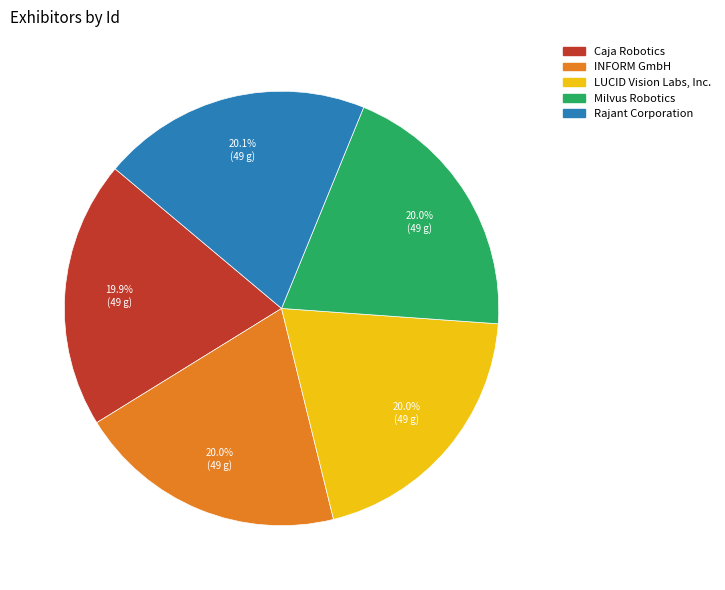

Combined, what portion of the pie is LUCID Vision Labs, Inc. and Rajant Corporation?

40.1%